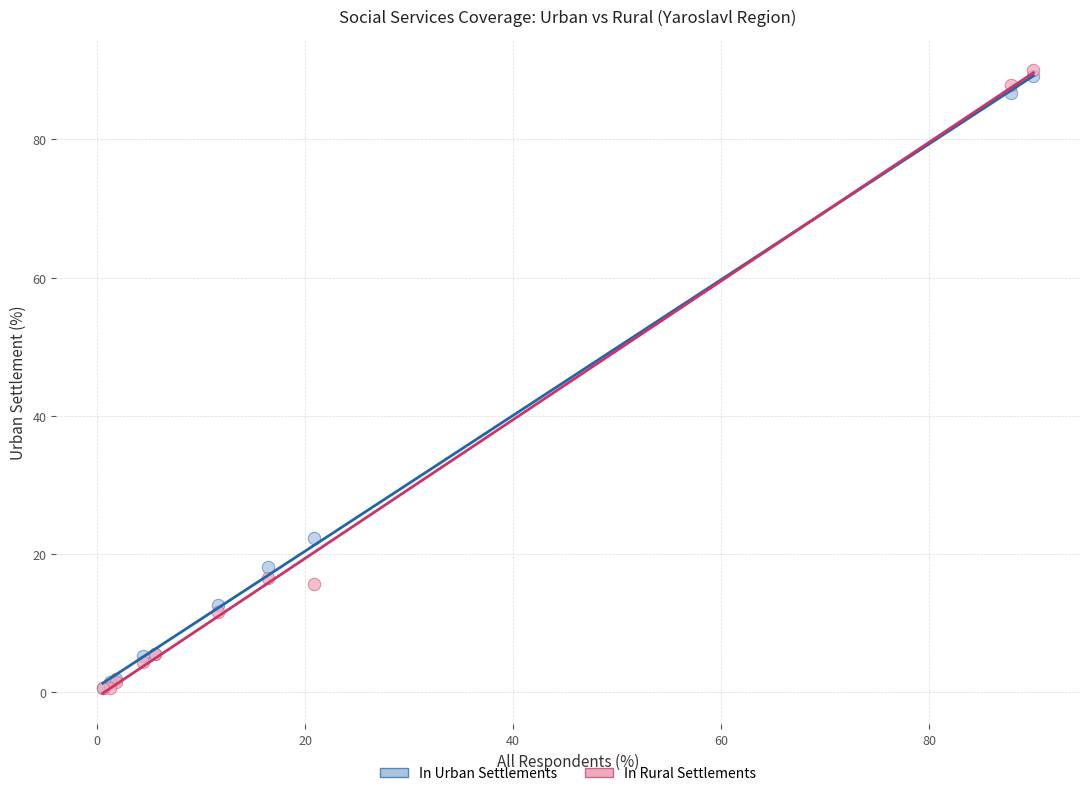

Across all series, what Y value is closest to 45?

22.3